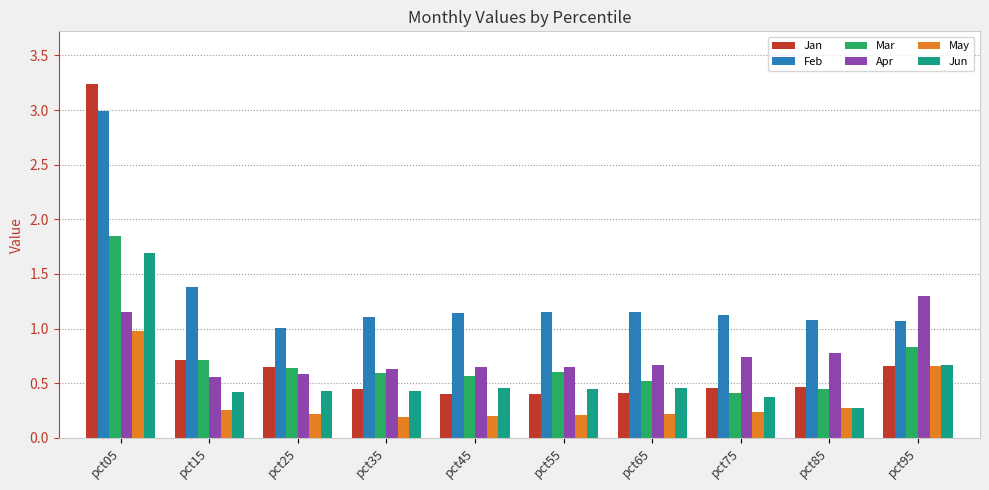

What is the spread (max minus min) of values at pct25?

0.8